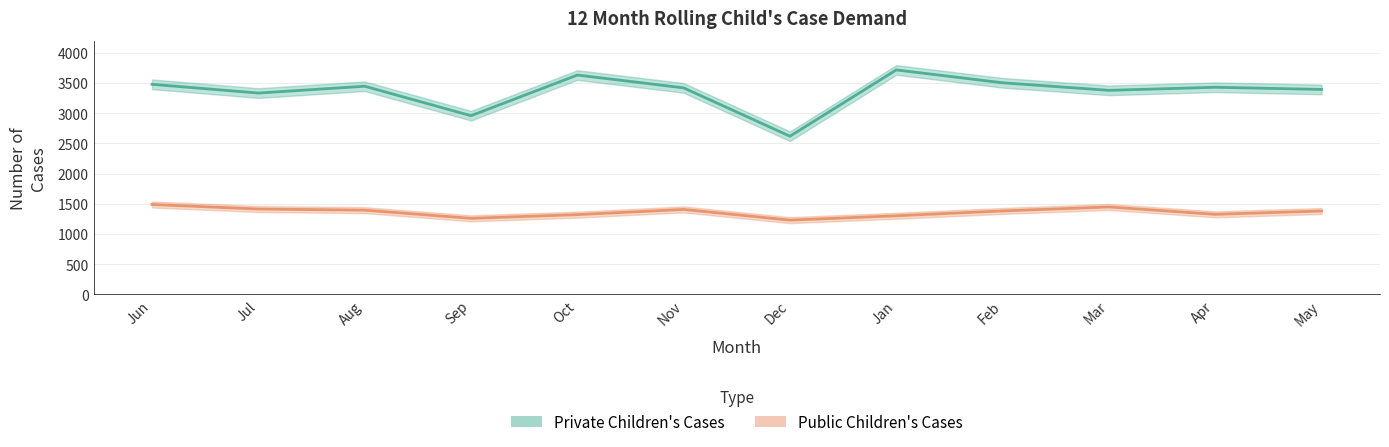

What is the greatest value displayed?

3716